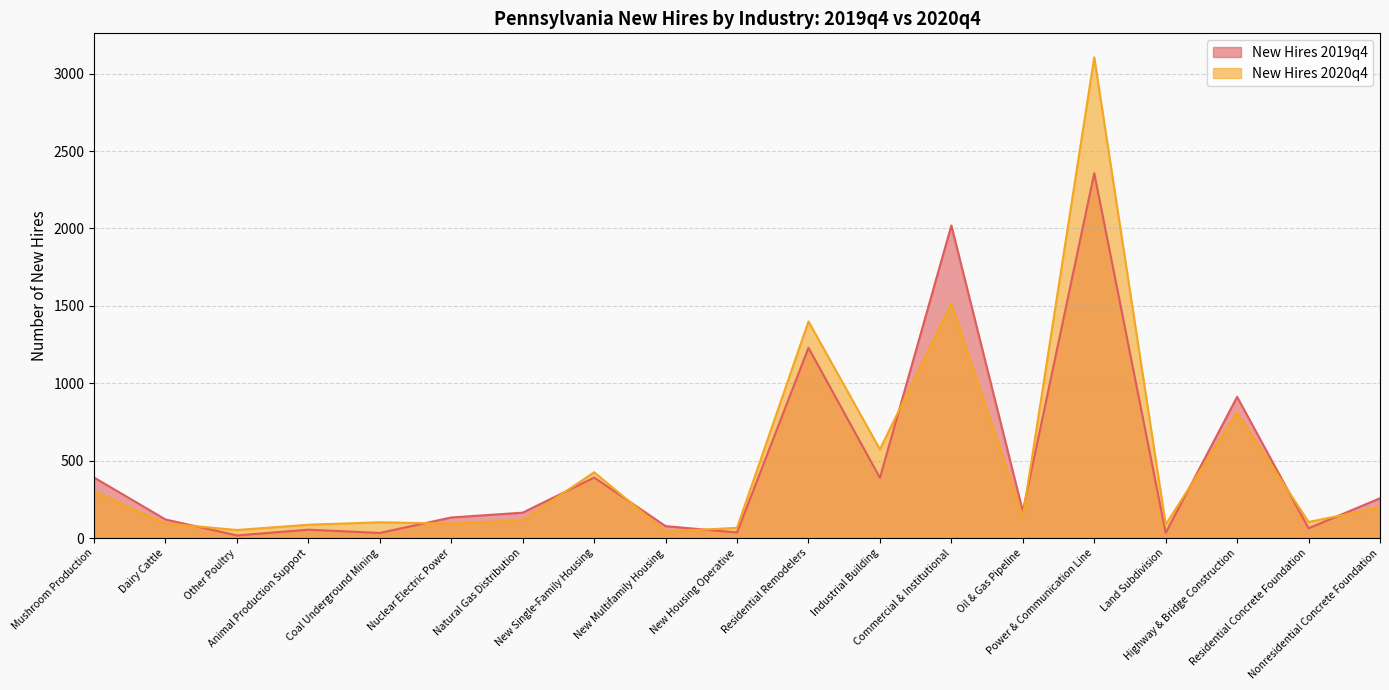

What is the smallest value displayed?

17